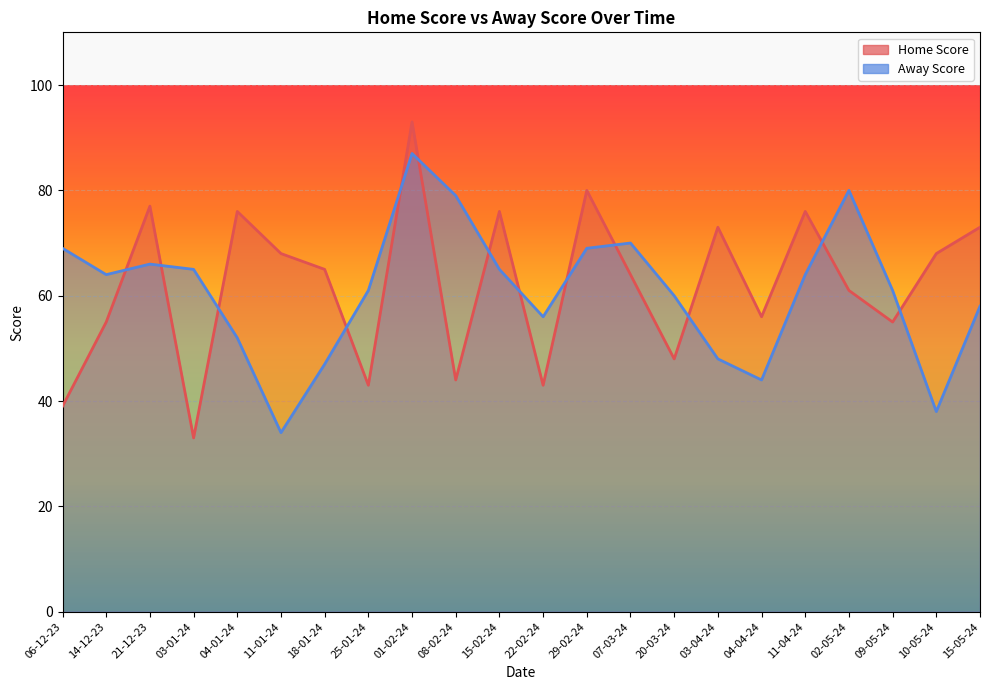

True or false: Home Score has more than 2 interior local peaks.

True